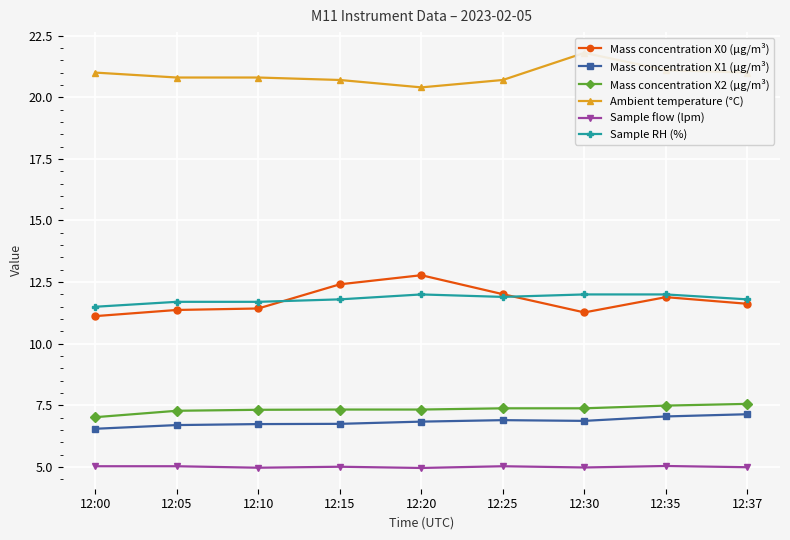

List the labels in order of Ambient temperature (°C) value, smallest first.

12:20, 12:15, 12:25, 12:05, 12:10, 12:00, 12:37, 12:35, 12:30